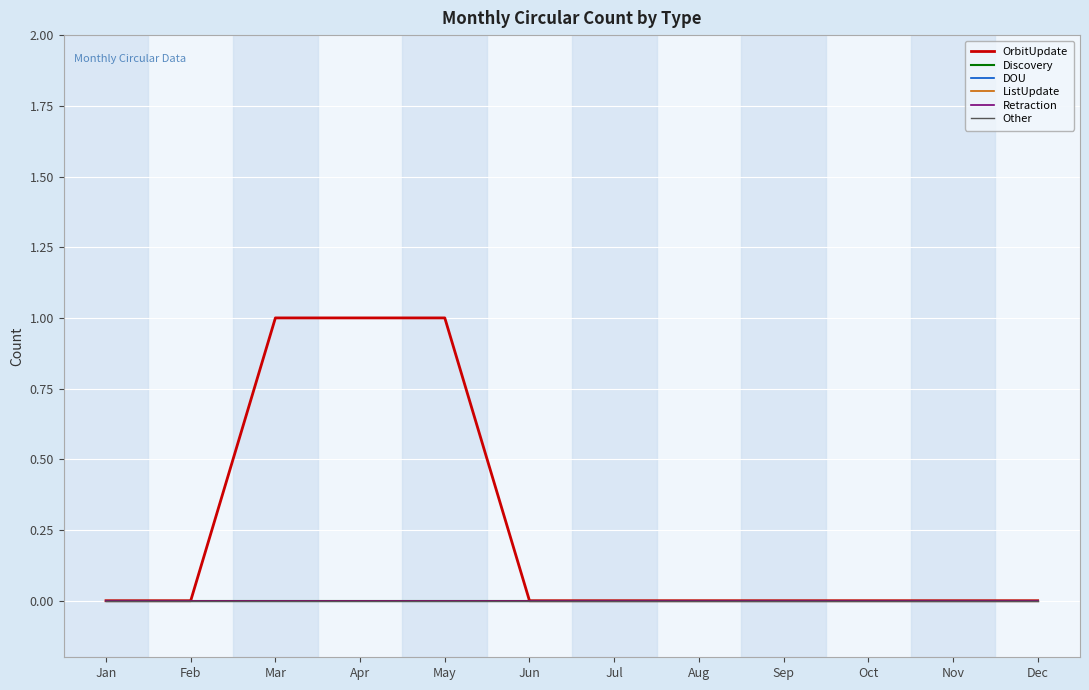

Is this an area chart (filled region under the line)?

No